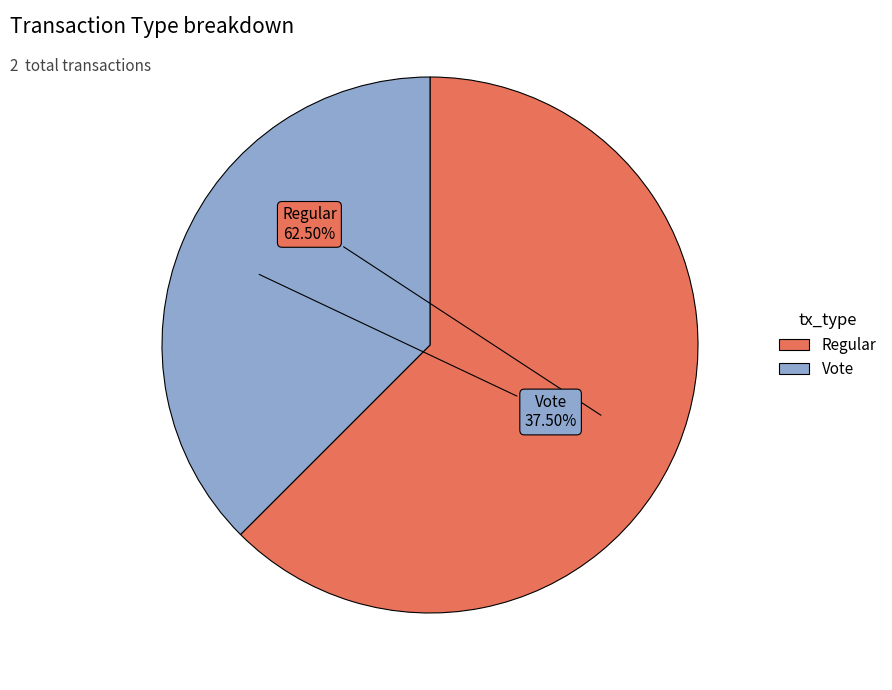

To the nearest percent, what is the average slice percentage?

50%